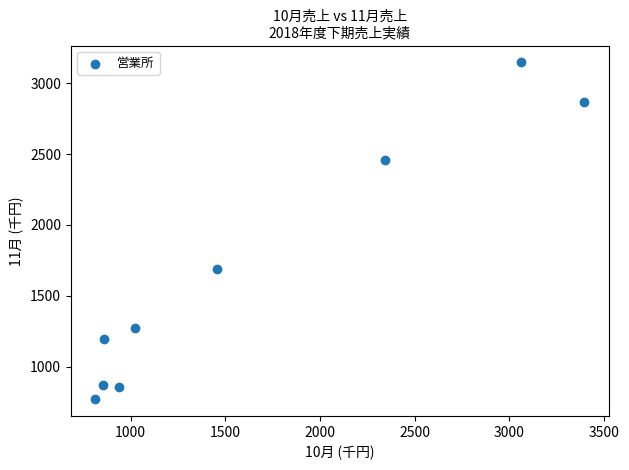

What is the average X value?

1639